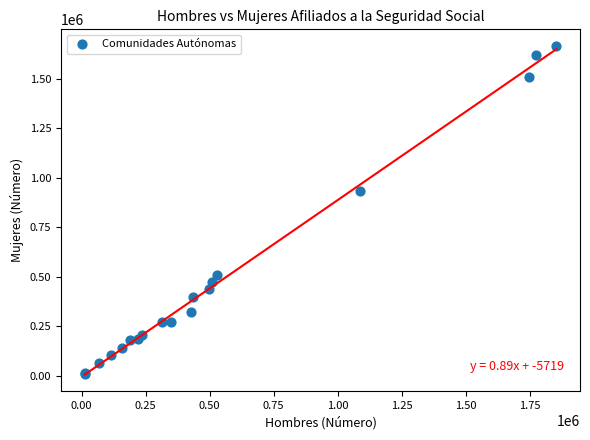

What Y value in the scatter plot is closest to 837811?

934110.8